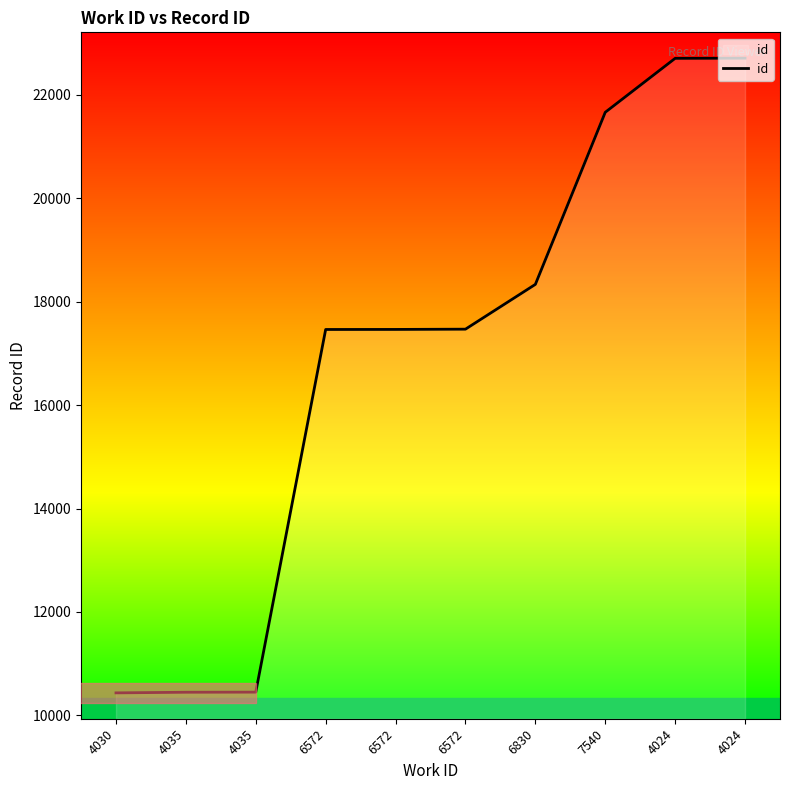

What is the average value?

16914